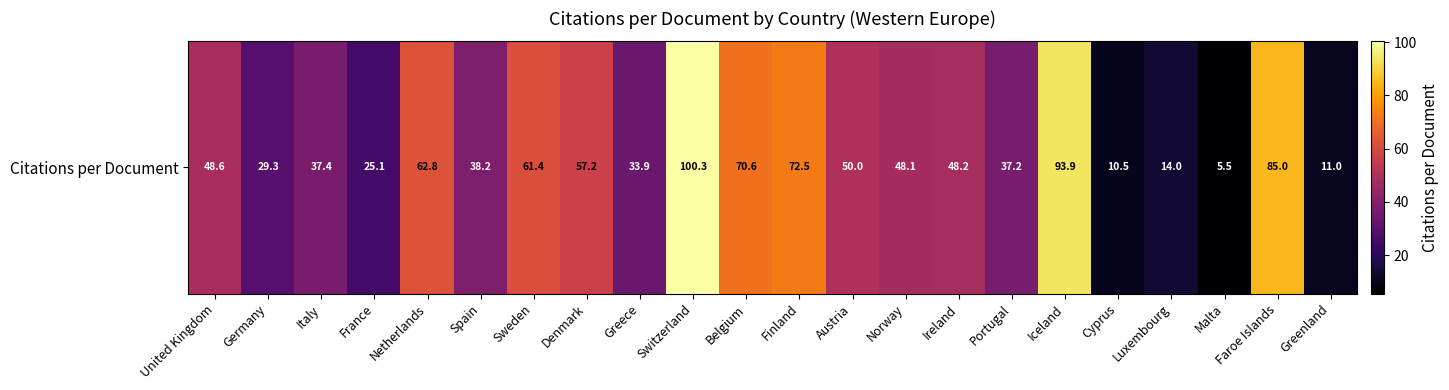

What is the difference between the values at Denmark and Greenland?

46.2